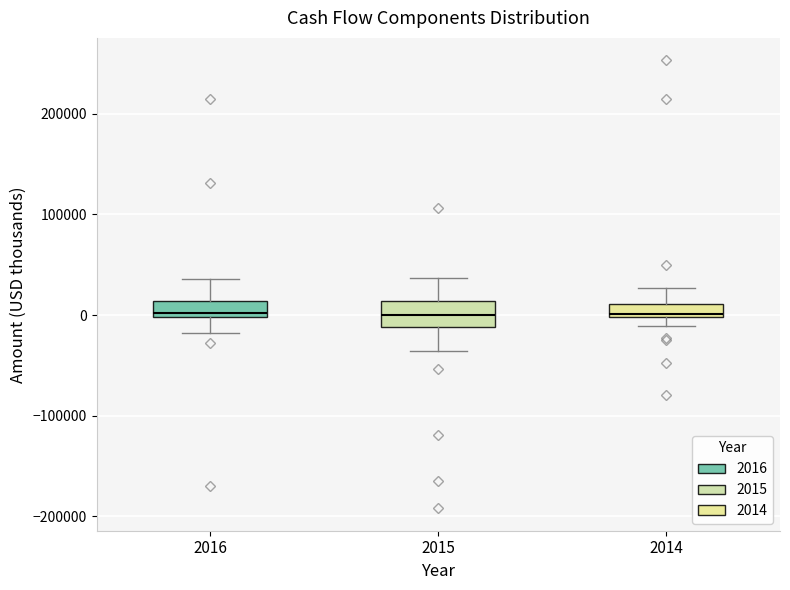

Where is the upper edge of the box at x = 2014 on the y-axis? The values are not printed on the chart, so give them approximately, as read against the axis.

10000